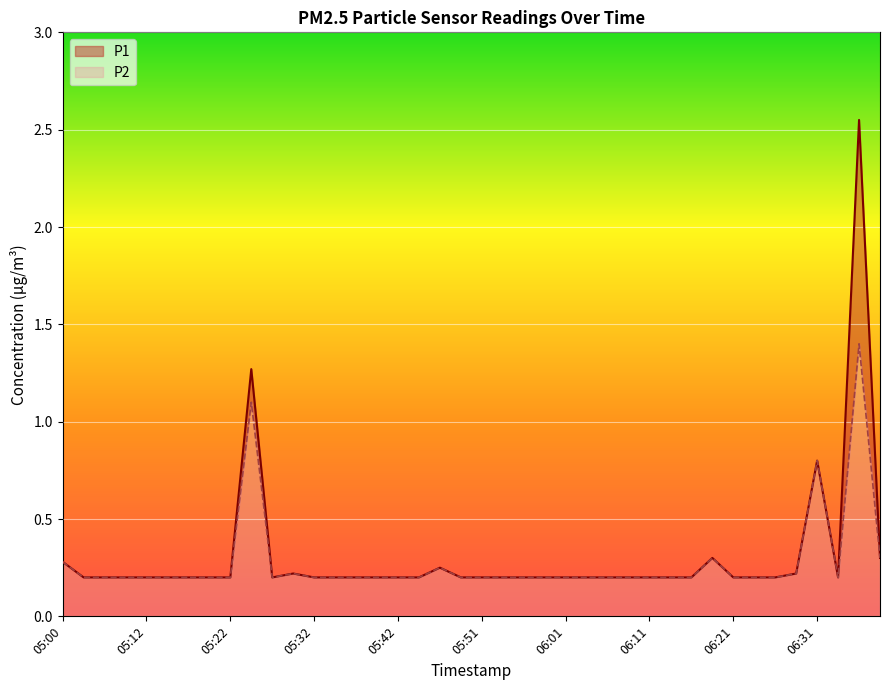

At which category does P1 reach its first local valley?

05:27